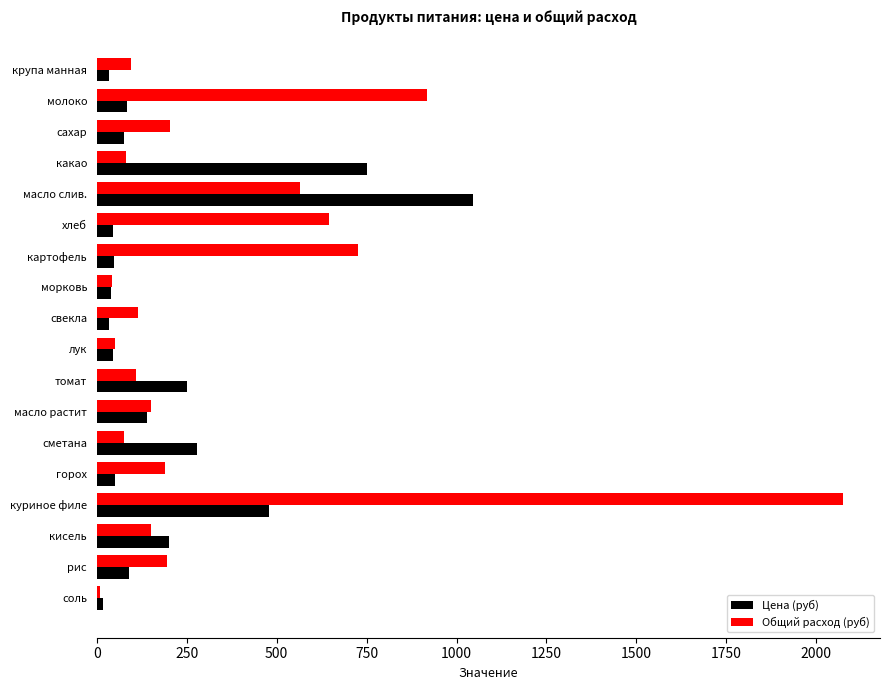

Which series changed the most between лук and рис?

Общий расход (руб)